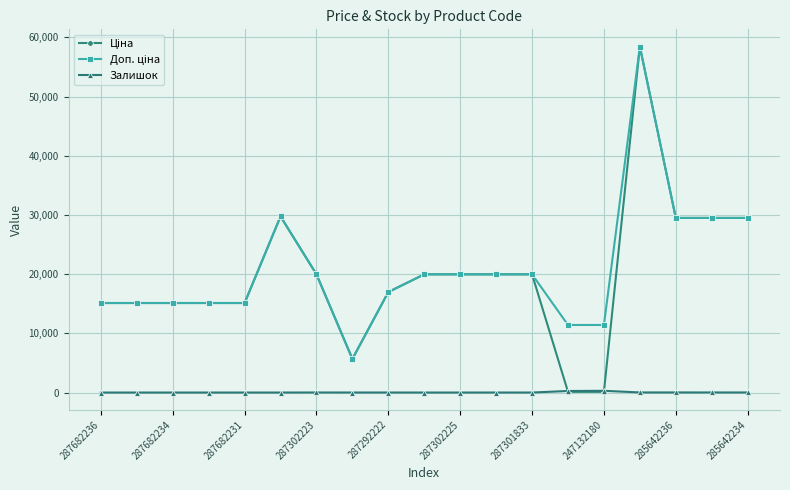

What is the maximum value shown in the chart?

58426.5